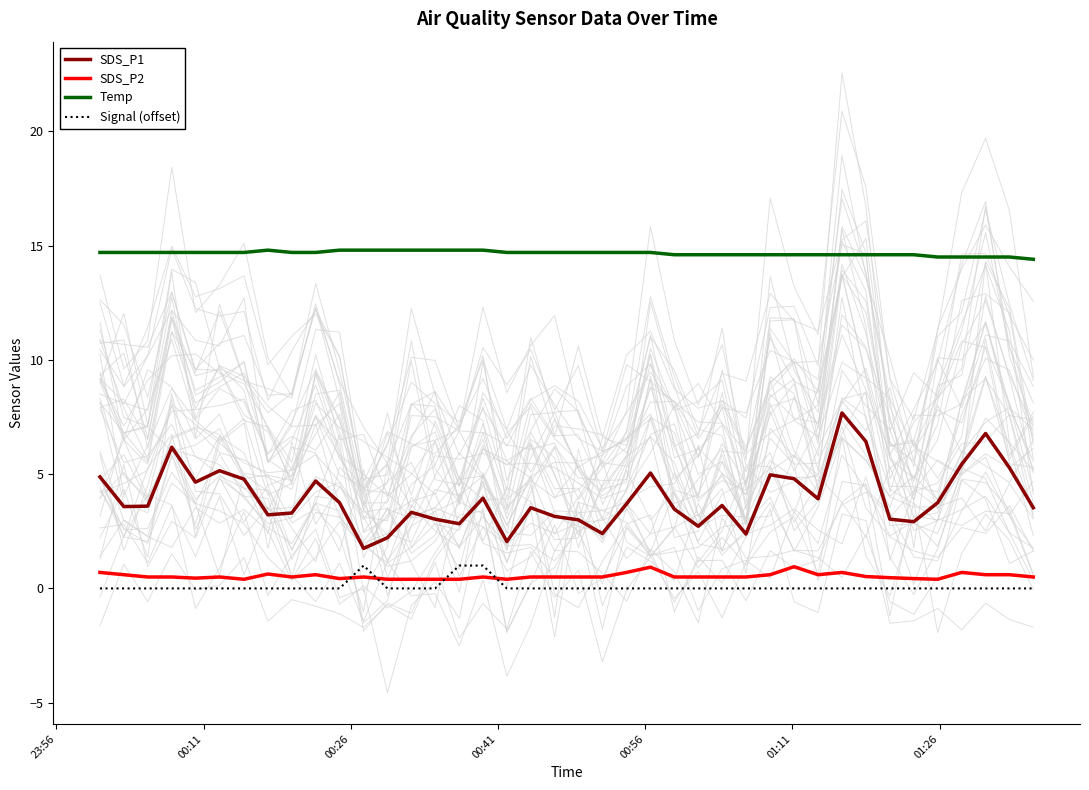

True or false: Signal (offset) has more than 0 points higher than both neighbors.

True